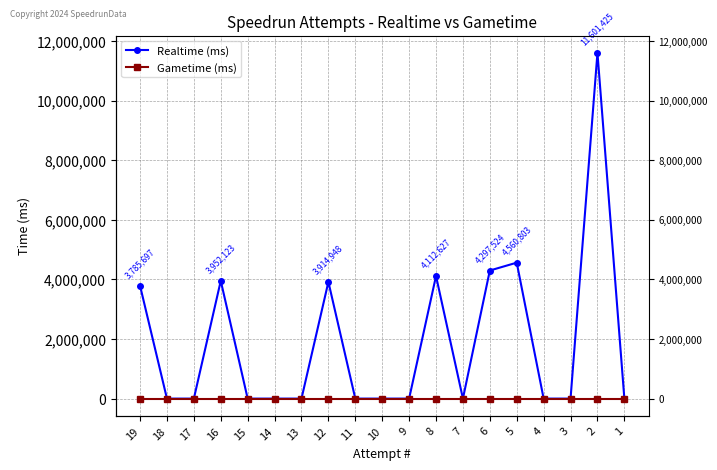

List the series in order of their peak value, highest first.

Realtime (ms), Gametime (ms)